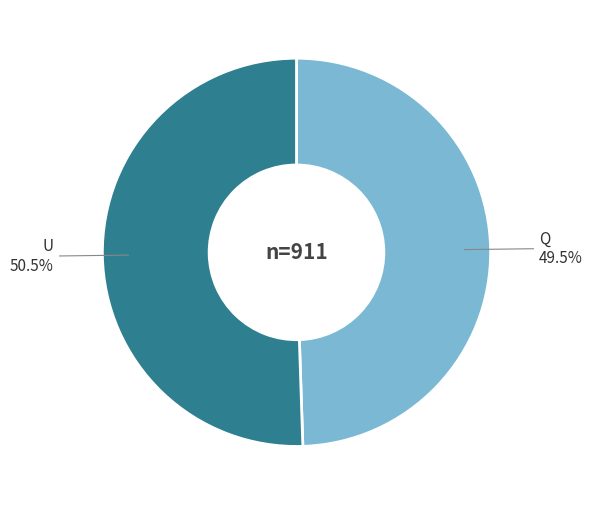

Rank the categories by value from highest to lowest.

U, Q